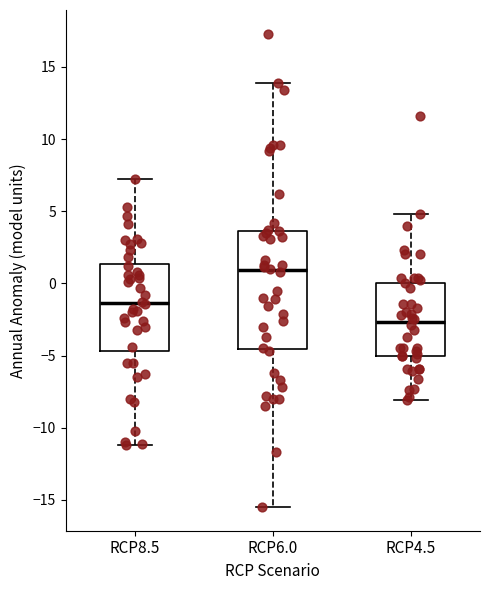

Reading left to right, read every box against the y-axis: the position of its median line, the range the box covers, and the ends of its whiskers. The values are not printed on the chart, so give them approximately, as read against the axis.

RCP8.5: median -1.5, box -4.5 to 1.5, whiskers -11.0 to 7.0
RCP6.0: median 1.0, box -4.5 to 3.5, whiskers -15.5 to 14.0
RCP4.5: median -2.5, box -5.0 to 0.0, whiskers -8.0 to 5.0